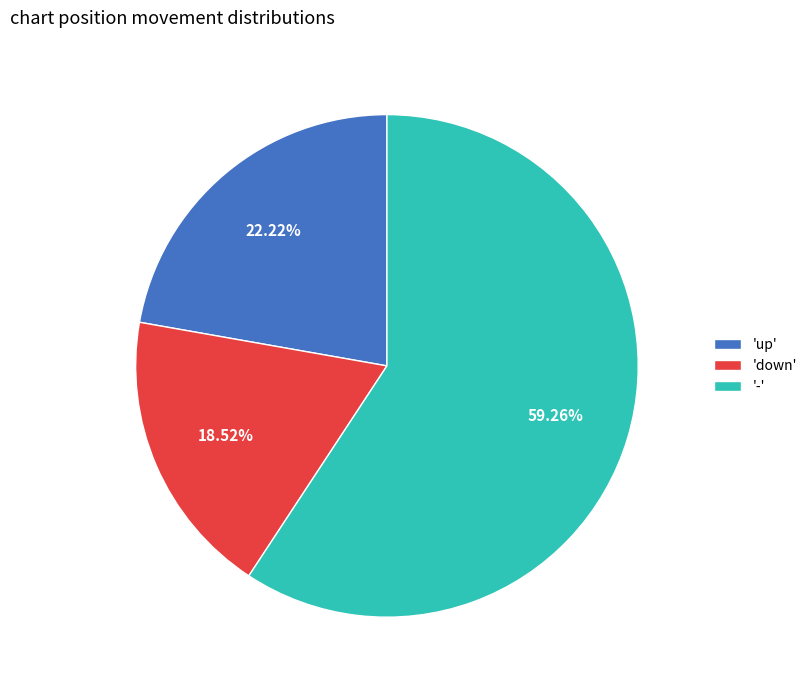

Combined, do '-' and 'up' account for over 50%?

Yes